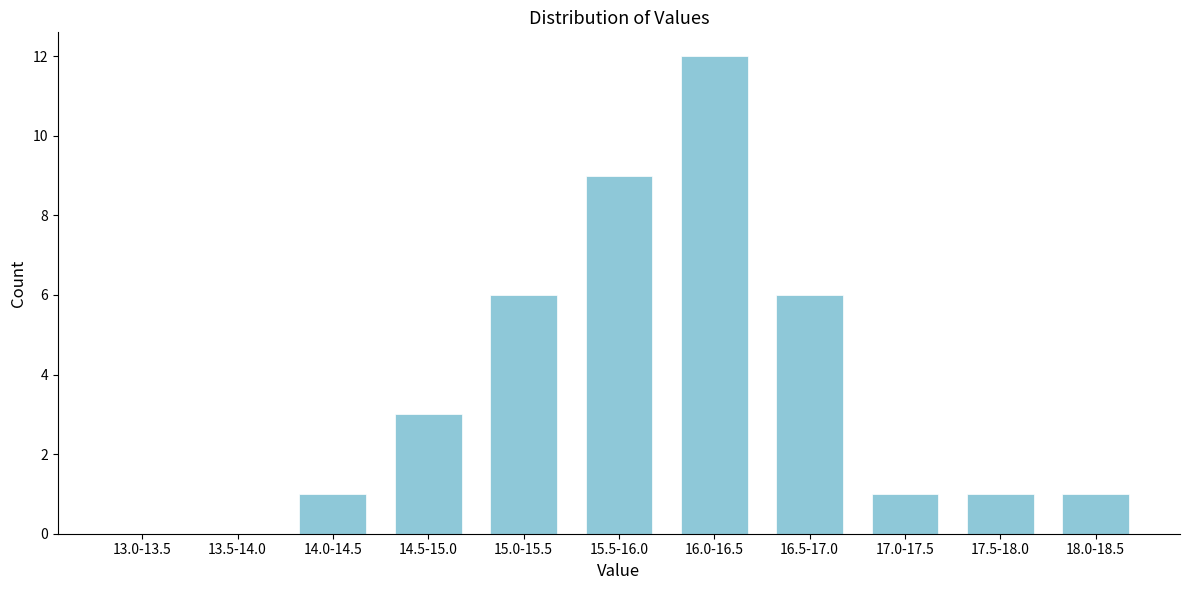

Reading left to right, transcribe all the data shown in this chart.

13.0-13.5=0	13.5-14.0=0	14.0-14.5=1	14.5-15.0=3	15.0-15.5=6	15.5-16.0=9	16.0-16.5=12	16.5-17.0=6	17.0-17.5=1	17.5-18.0=1	18.0-18.5=1